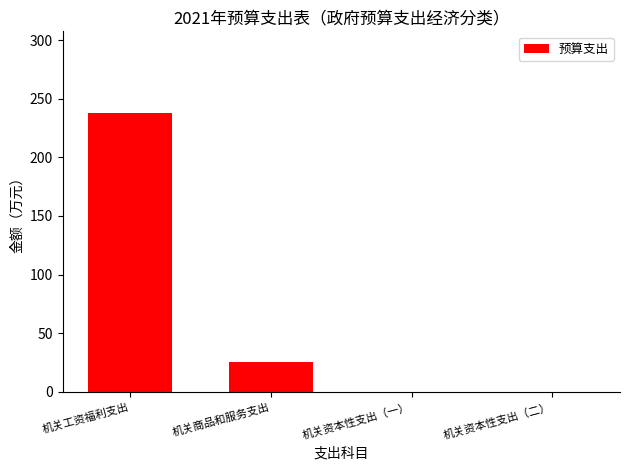

Are the bars horizontal?

No